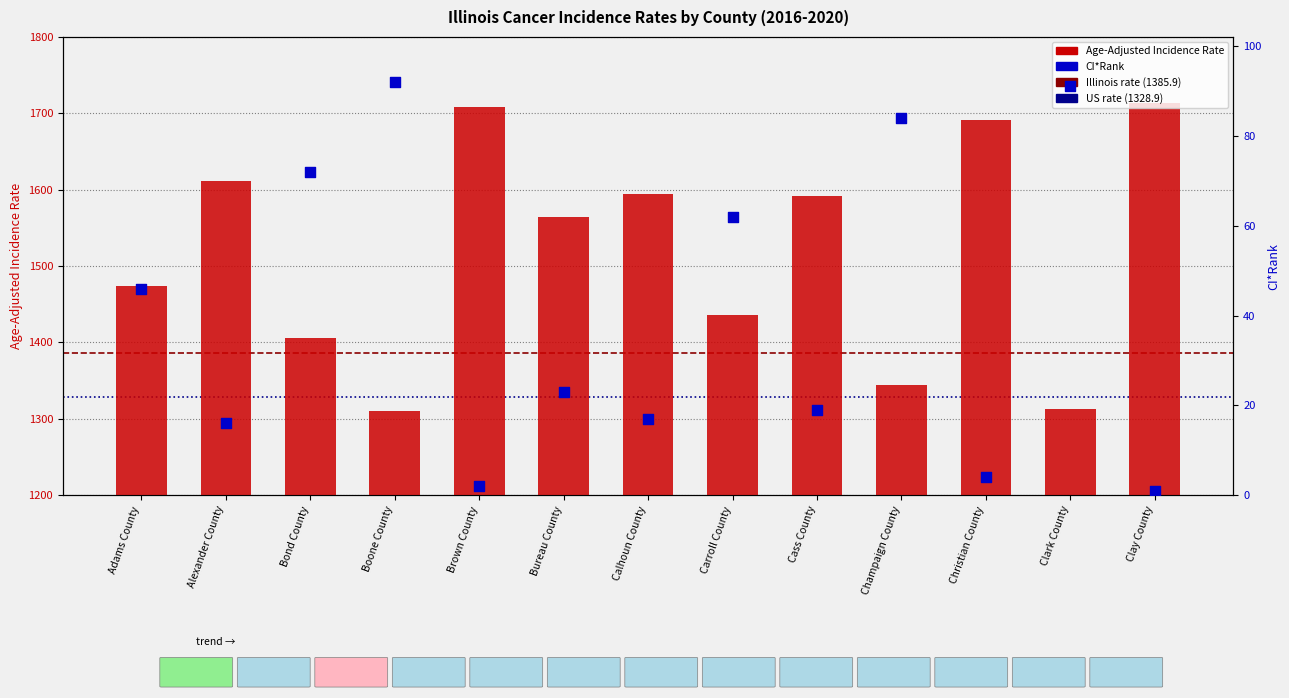

At which category is the sum across all series the highest?

Clay County